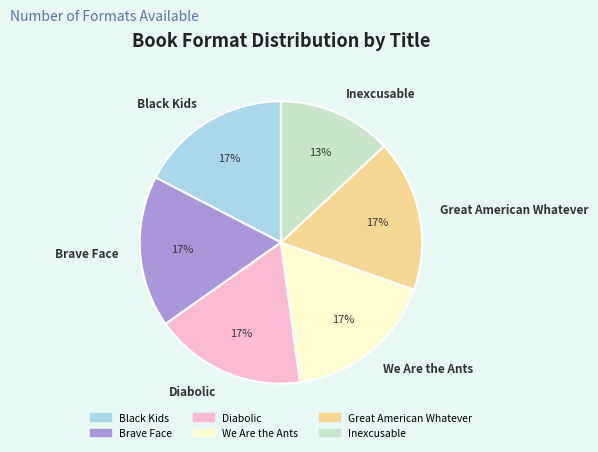

Is it true that Black Kids is 17% of the pie?

True